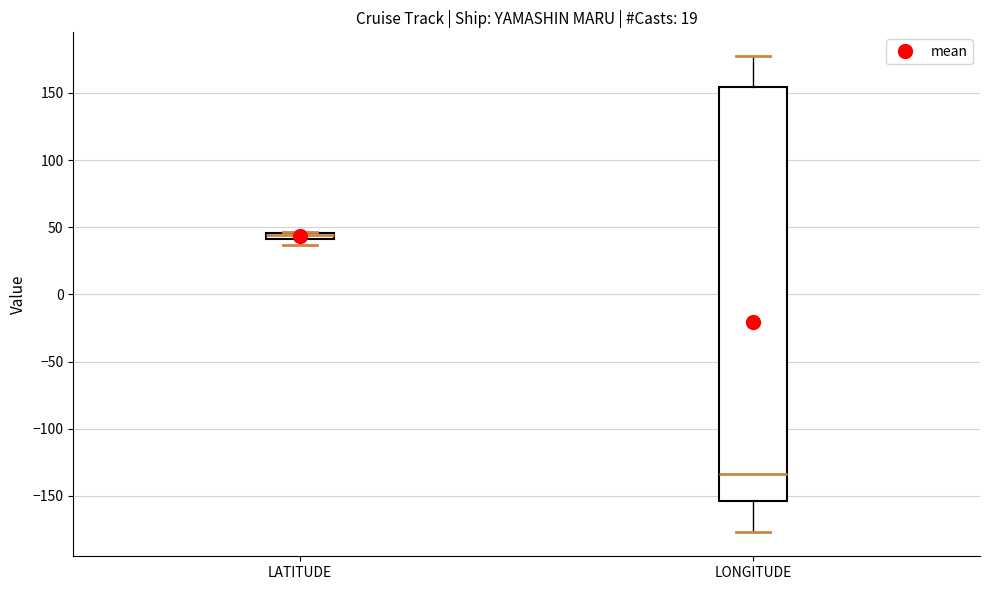

Comparing the boxes themselves (not the whiskers), which one is the tallest?

LONGITUDE